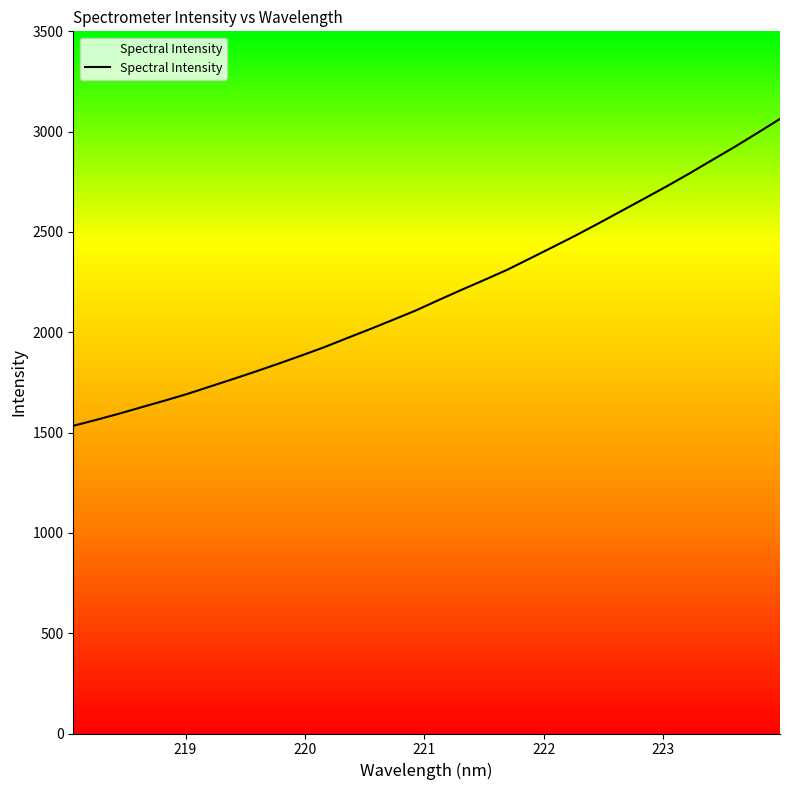

What is the difference between the maximum and minimum values?

1529.9